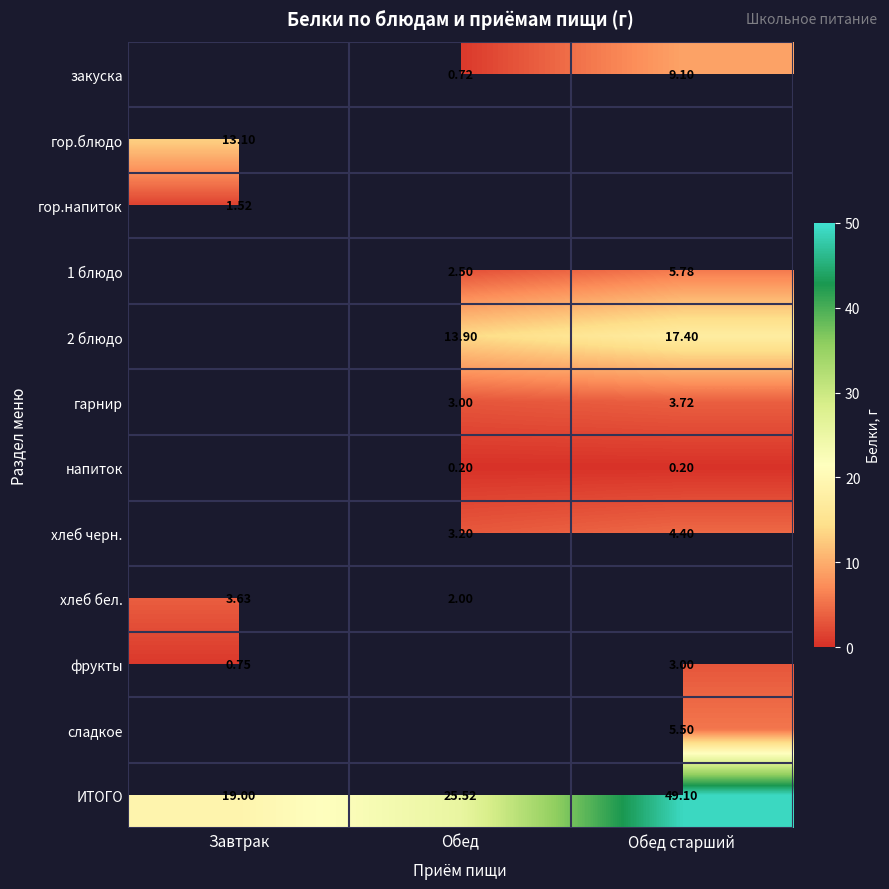

What is the minimum value shown in the chart?

0.2